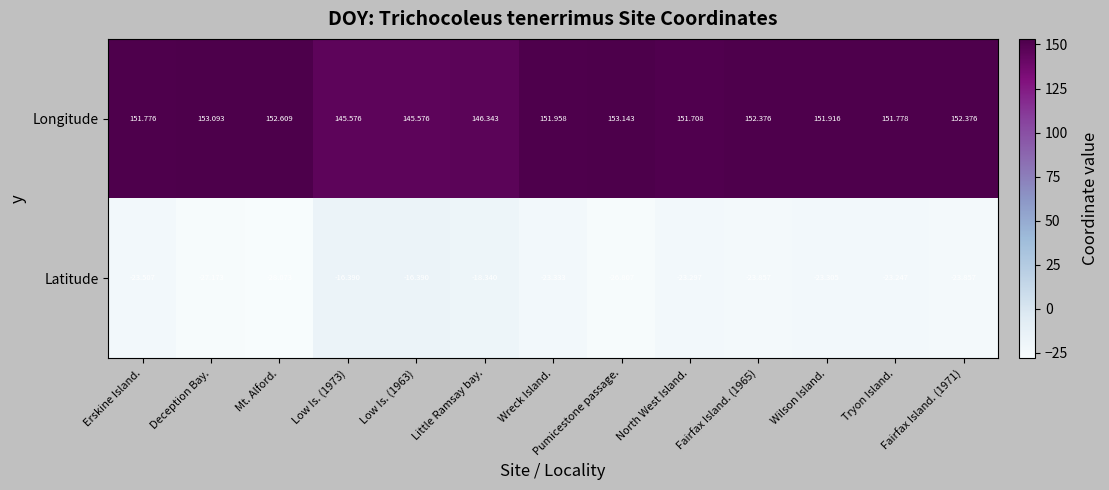

How many series are shown in this chart?

2